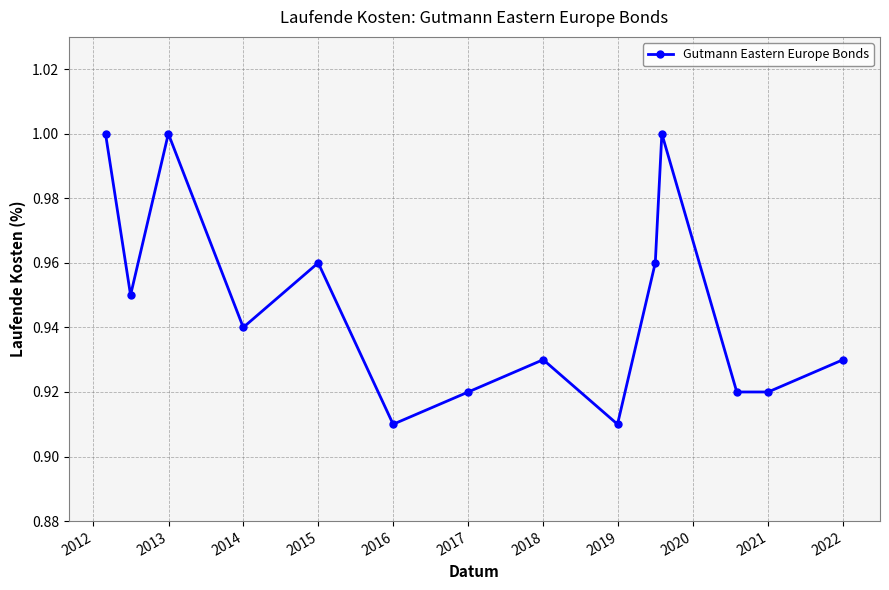

How many points are higher than both their immediate neighbors (excluding endpoints)?

4